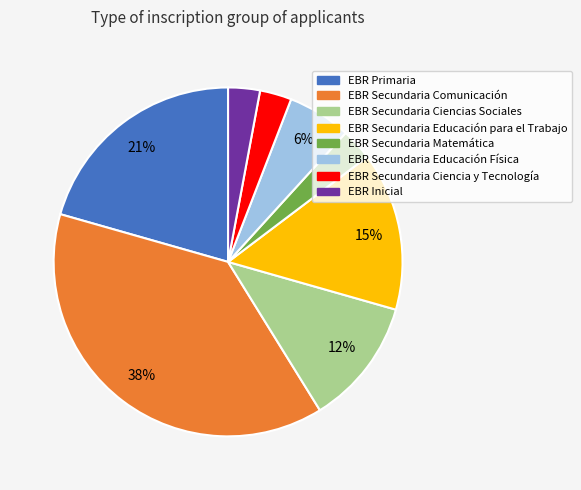

Is there a majority slice in this chart?

No